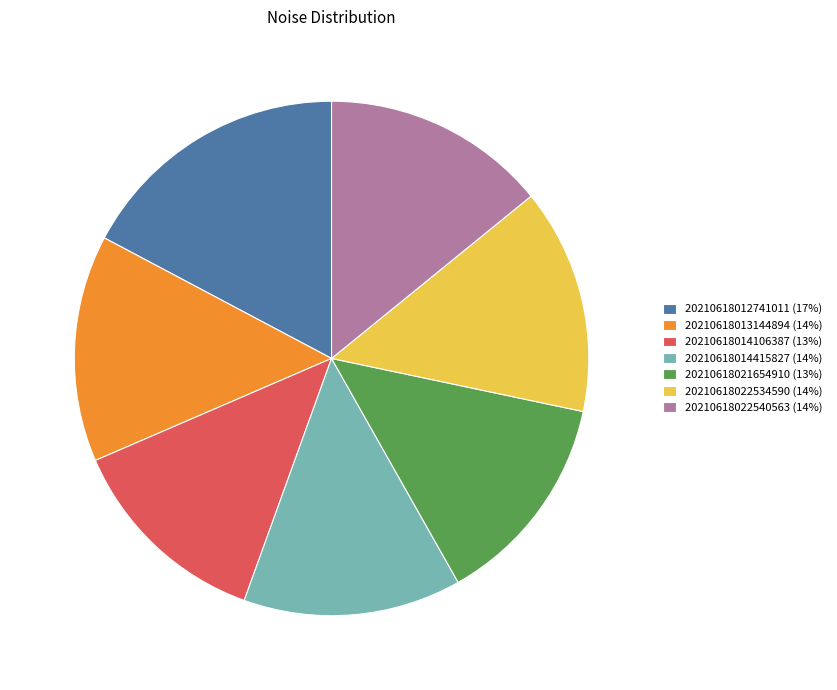

Do 20210618012741011 and 20210618013144894 together represent more than half of the pie?

No